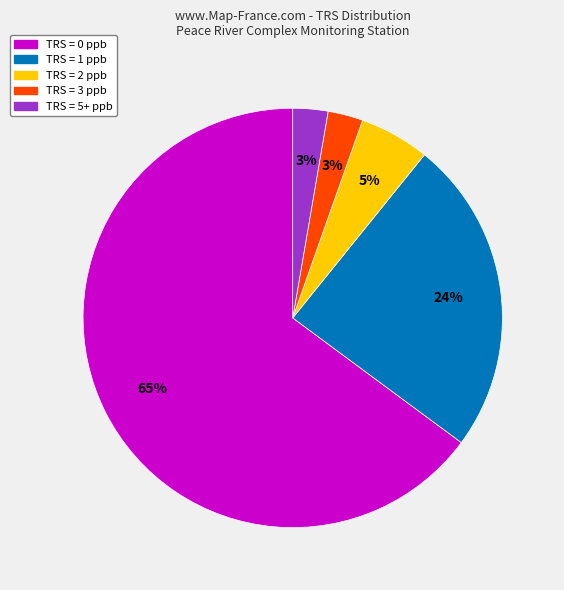

Is there any slice that represents more than half of the pie?

Yes